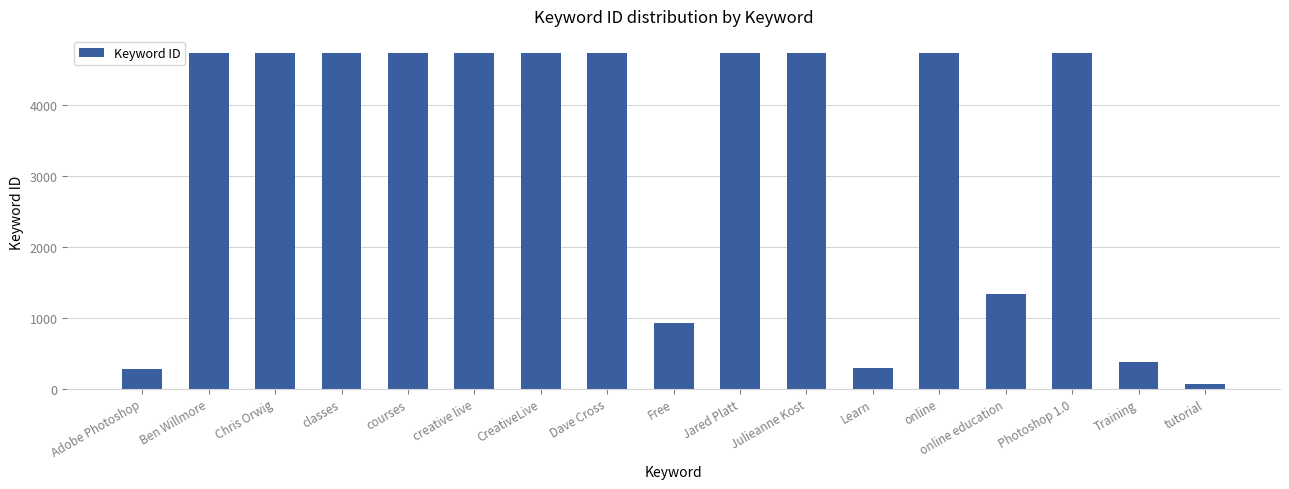

Where is the data nearest to the value 2403?

online education